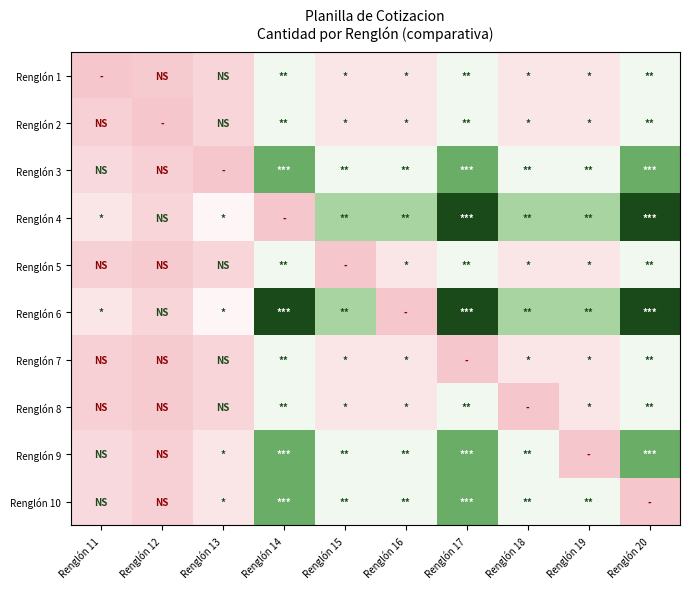

What is the difference between the highest and lowest values at Renglón 14?

6.0